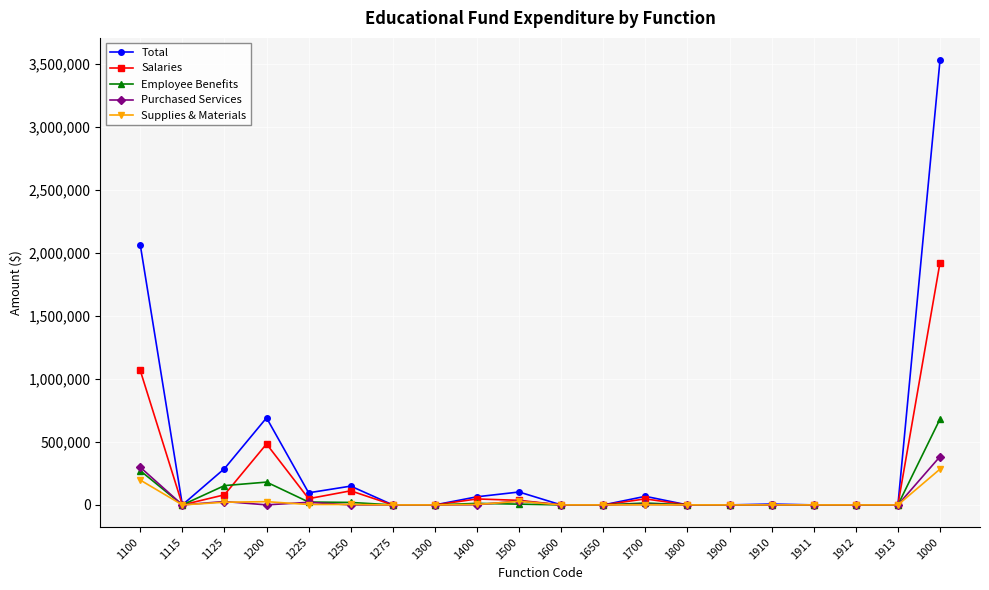

Where does the Total series first go above 6702?

1100